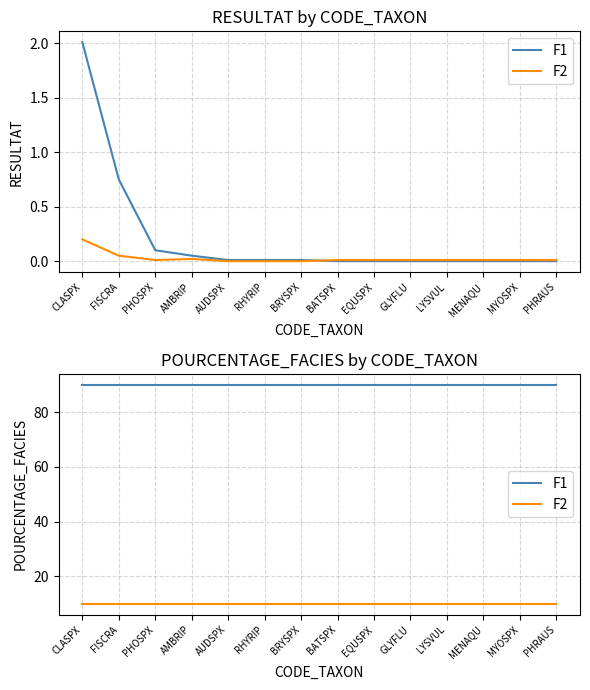

At how many categories does at least one series exceed 24?

14